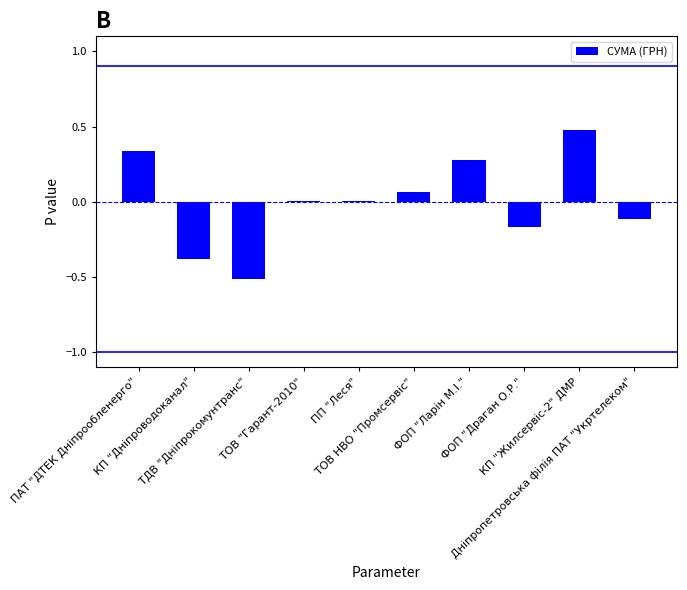

List the labels in order of value, smallest first.

ТДВ "Дніпрокомунтранс", КП "Дніпроводоканал", ФОП "Драган О.Р.", Дніпропетровська філія ПАТ "Укртелеком", ТОВ "Гарант-2010", ПП "Леся", ТОВ НВО "Промсервіс", ФОП "Ларін М.І.", ПАТ "ДТЕК Дніпрообленерго", КП "Жилсервіс-2" ДМР